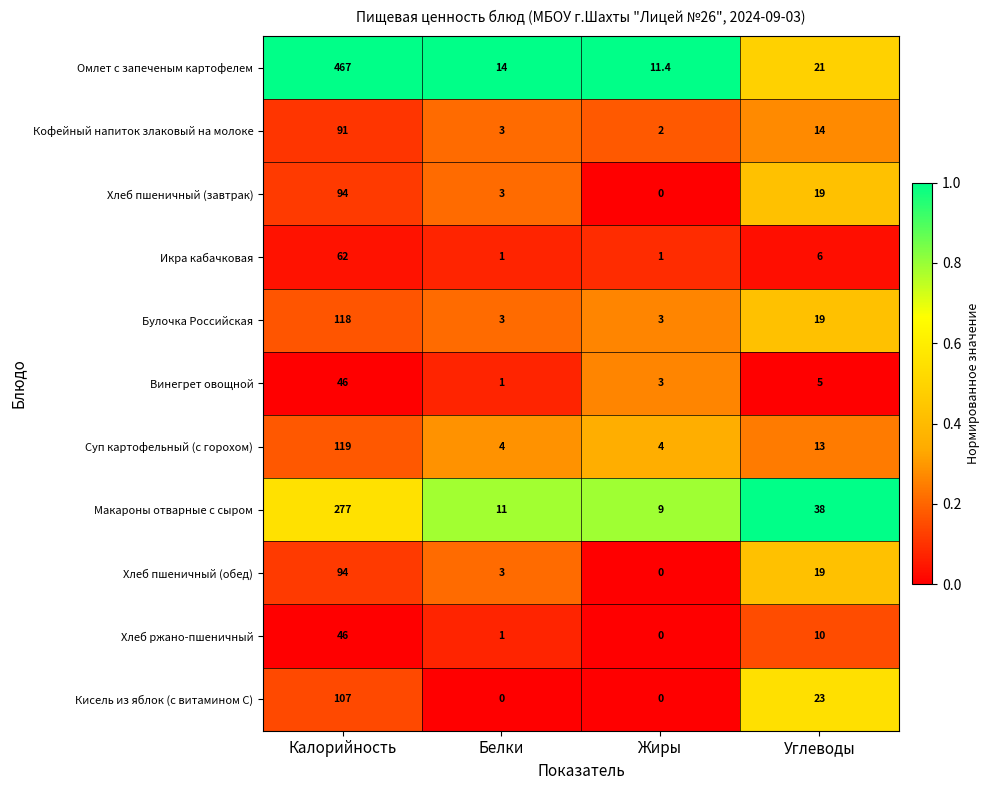

Which series changed the most between Калорийность and Углеводы?

Омлет с запеченым картофелем